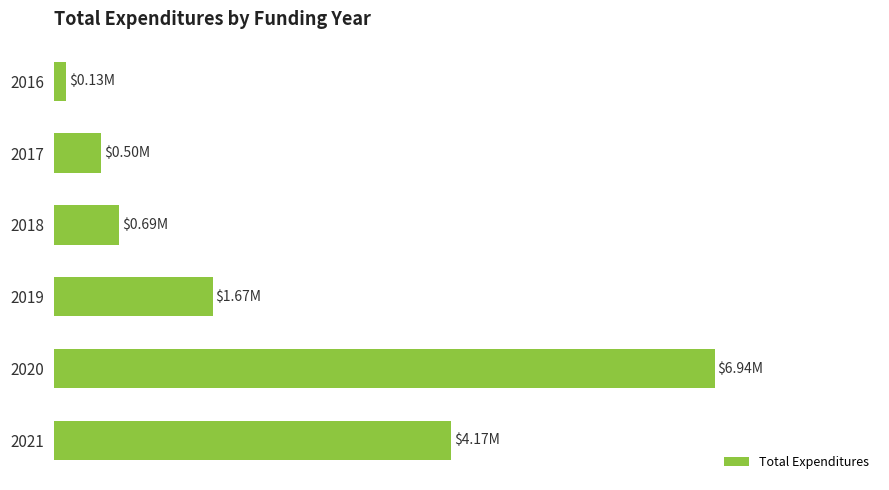

Does the chart contain any negative values?

No